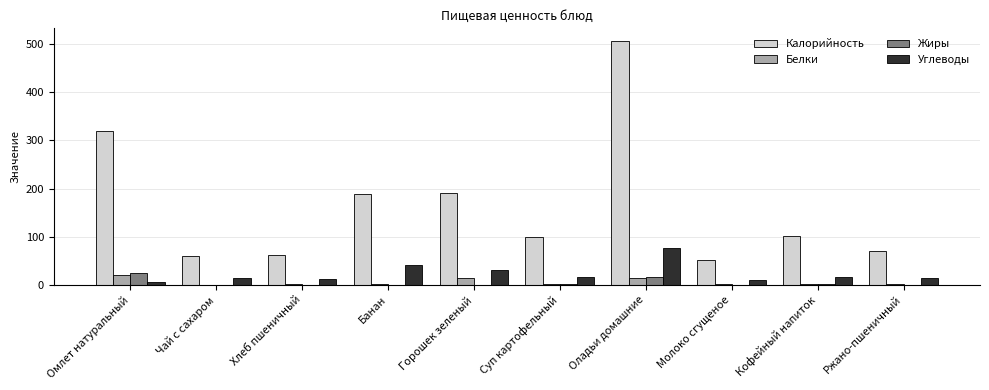

Between Суп картофельный and Молоко сгущеное, which series saw the biggest shift?

Калорийность